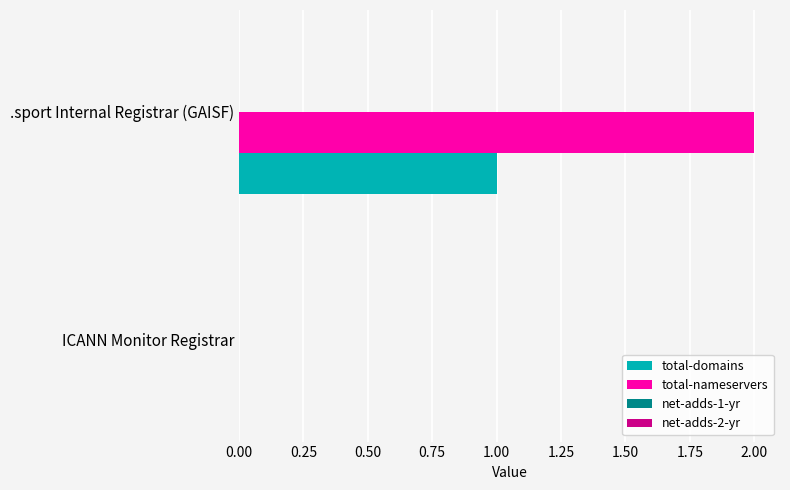

Is it true that total-domains equals 2 at .sport Internal Registrar (GAISF)?

False